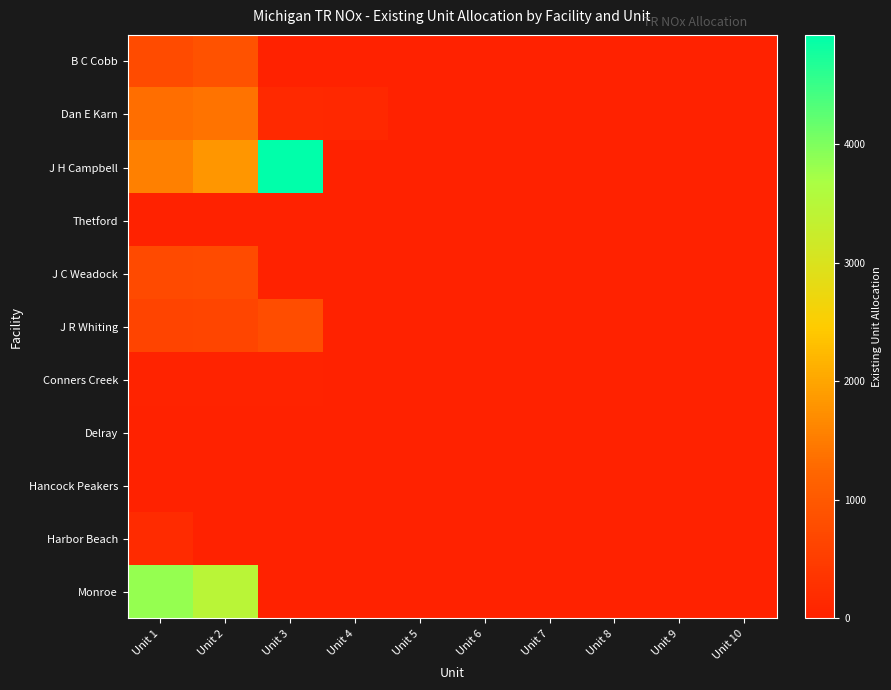

Which series has the widest spread of values?

J H Campbell